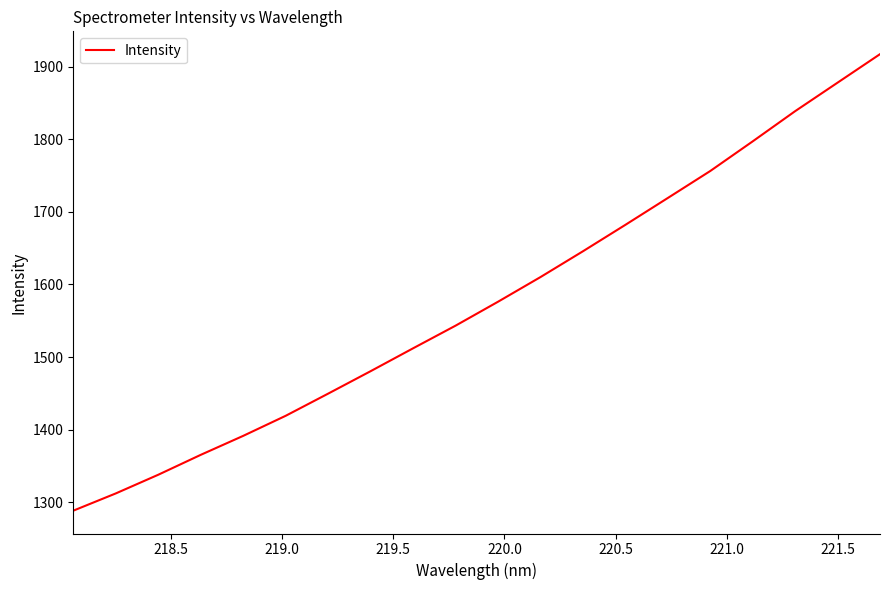

Count the number of values greater than 1576.

10